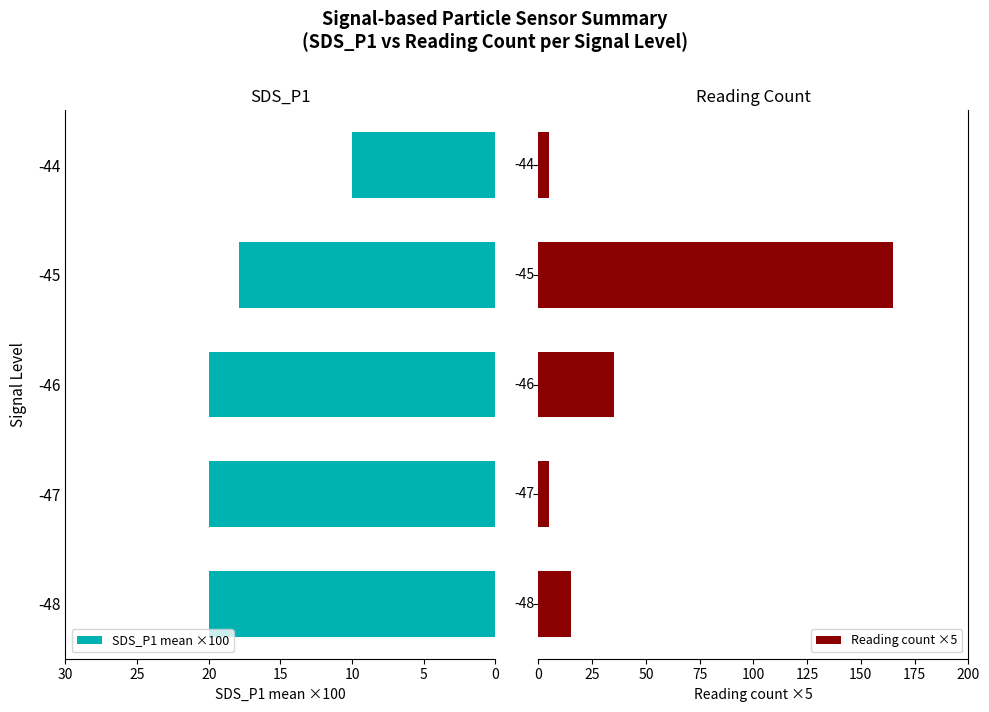

What is the difference between the maximum and minimum values in the SDS_P1 mean ×100 series?

10.0